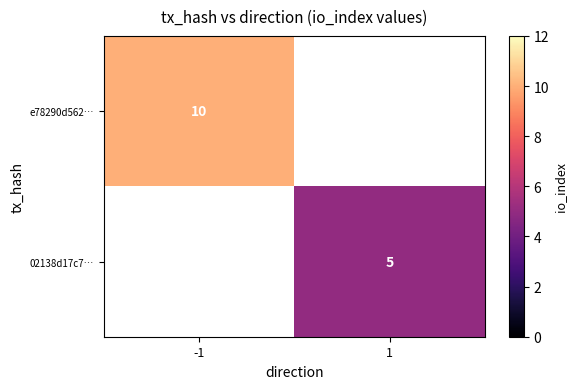

The e78290d562… series shows 5 at -1. True or false?

False